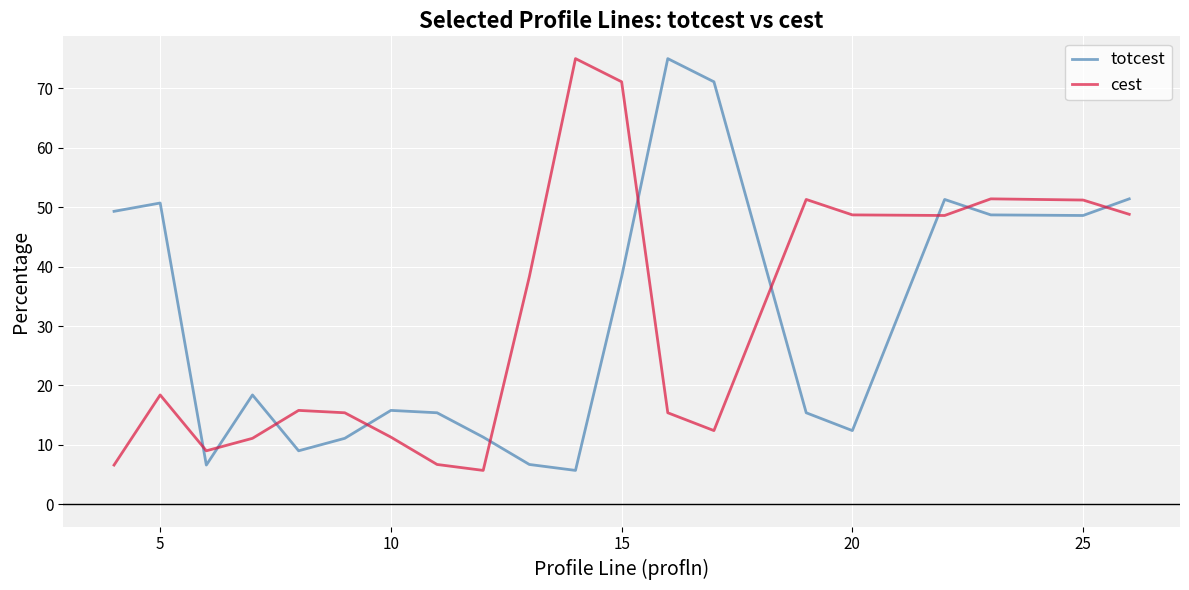

What is the minimum value shown in the chart?

5.7